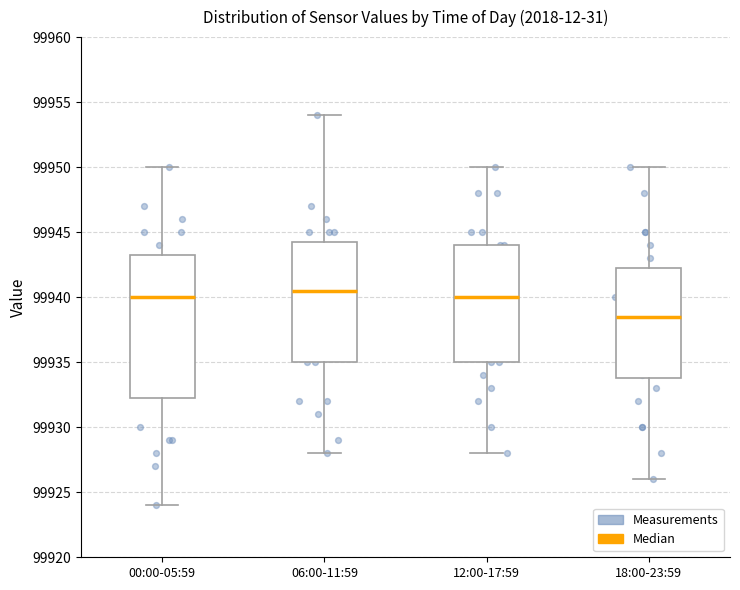

Reading left to right, transcribe this box plot: for each box, give where its median line is, the range the box spans, and where its two whiskers end, as read against the y-axis. The values are not printed on the chart, so give them approximately, as read against the axis.

00:00-05:59: median 99940.0, box 99932.5 to 99943.5, whiskers 99924.0 to 99950.0
06:00-11:59: median 99940.5, box 99935.0 to 99944.5, whiskers 99928.0 to 99954.0
12:00-17:59: median 99940.0, box 99935.0 to 99944.0, whiskers 99928.0 to 99950.0
18:00-23:59: median 99938.5, box 99934.0 to 99942.5, whiskers 99926.0 to 99950.0